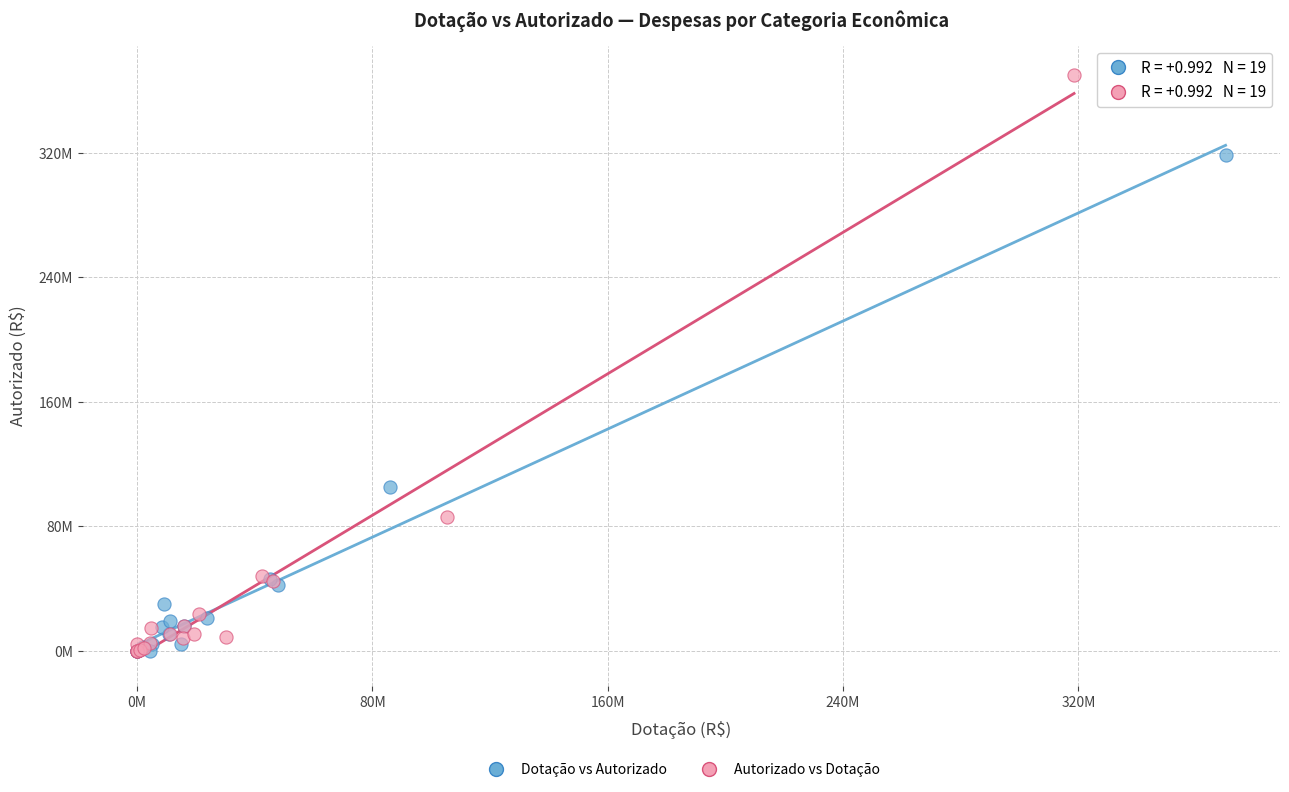

Which series has the widest spread of Y values?

Autorizado vs Dotação